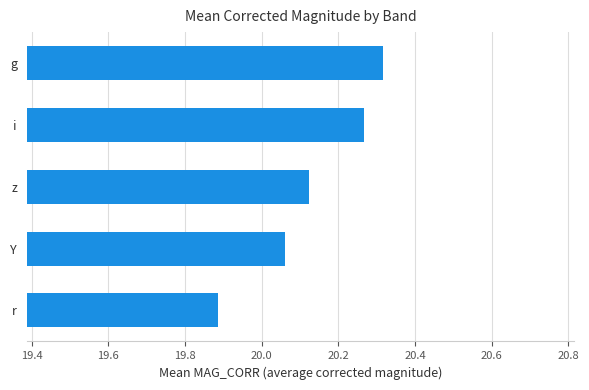

Where is the data nearest to the value 20?

Y